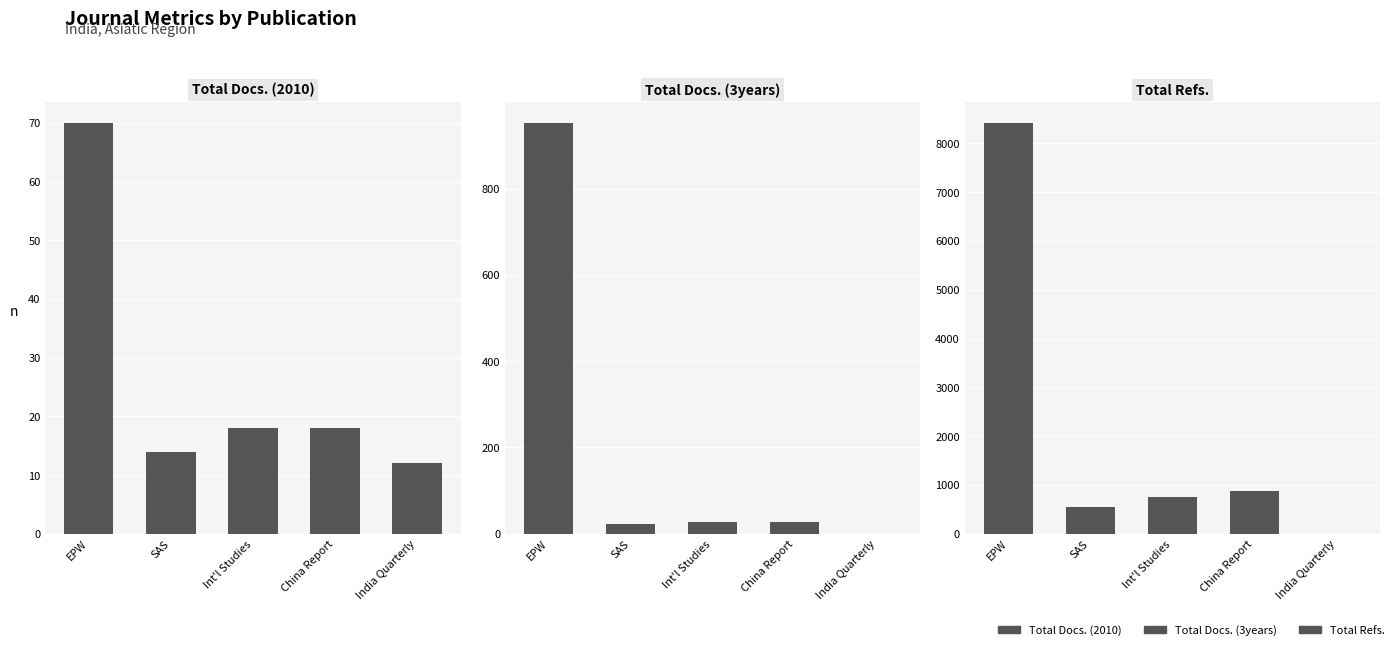

Reading left to right, list all the values displayed in this chart.

Total Docs. (2010): 70	14	18	18	12
Total Docs. (3years): 952	23	27	28	0
Total Refs.: 8418	553	753	882	0